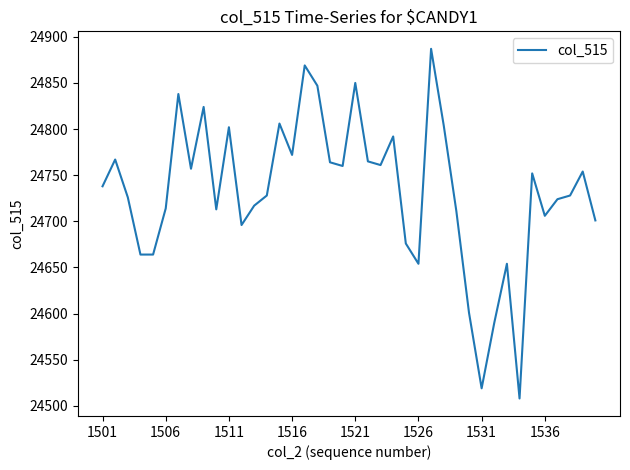

What is the greatest value displayed?

24887